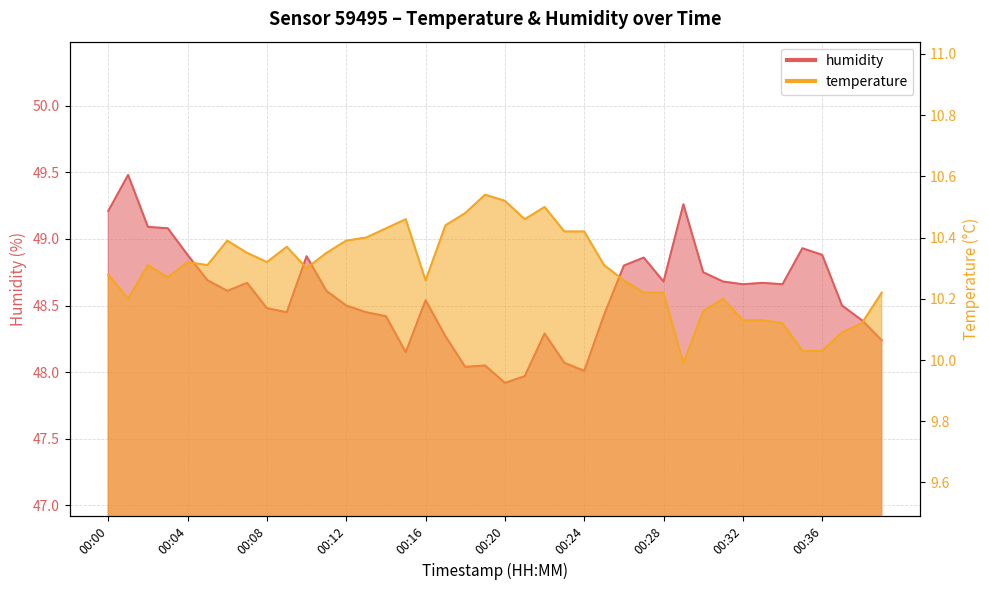

Which category has the lowest value in the humidity series?

00:20